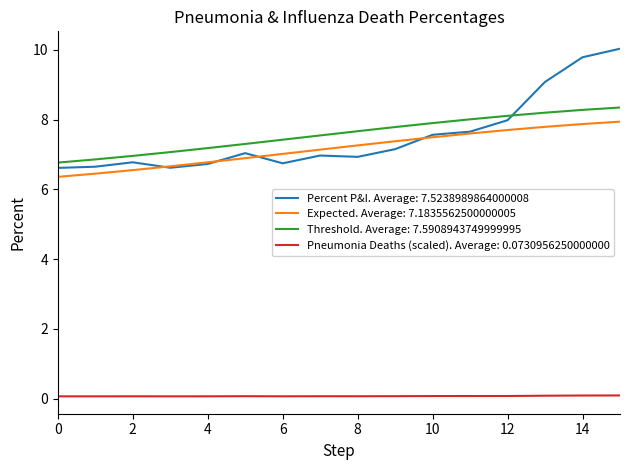

Which series has the widest spread of values?

Percent P&I. Average: 7.5238989864000008